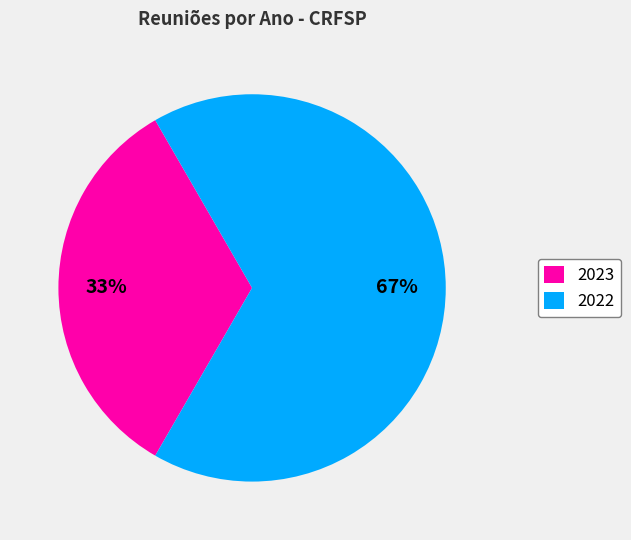

True or false: 2022 accounts for 30% of the total.

False